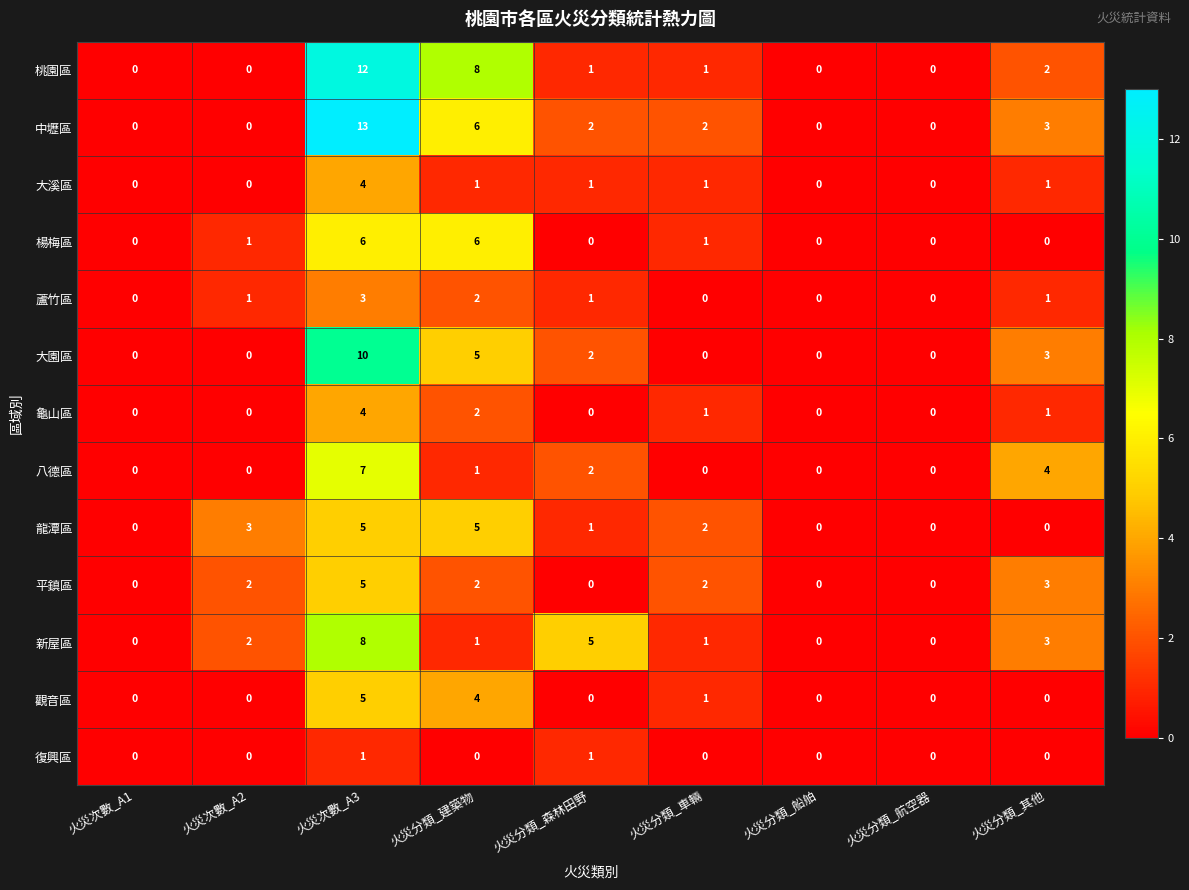

Where is 桃園區 nearest to the value 6?

火災分類_建築物